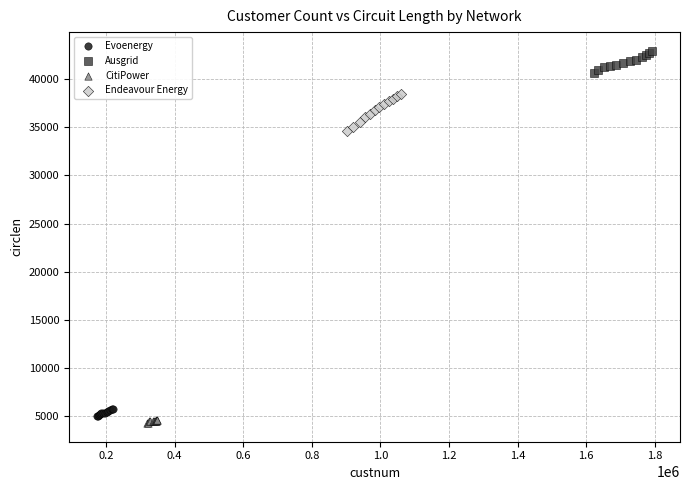

Which series reaches the maximum Y coordinate?

Ausgrid